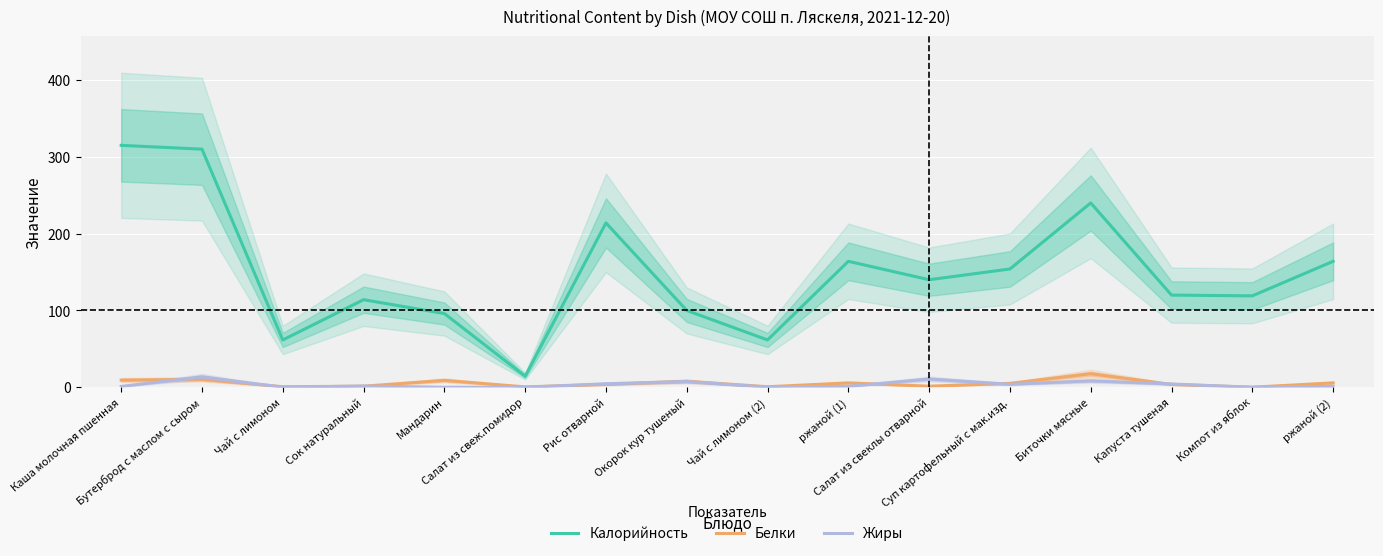

What are all the series names shown in the legend?

Калорийность, Белки, Жиры